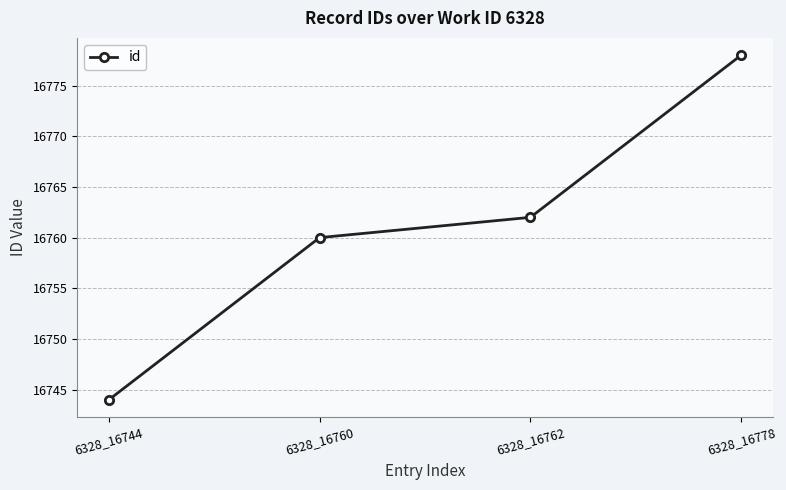

At which label is the value closest to 16761?

6328_16760